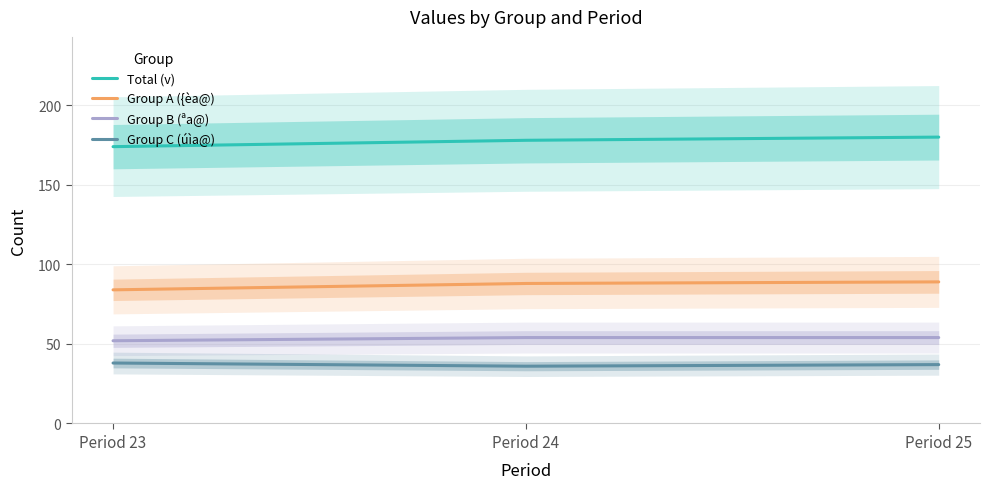

Which series changed the most between Period 23 and Period 25?

Total (v)